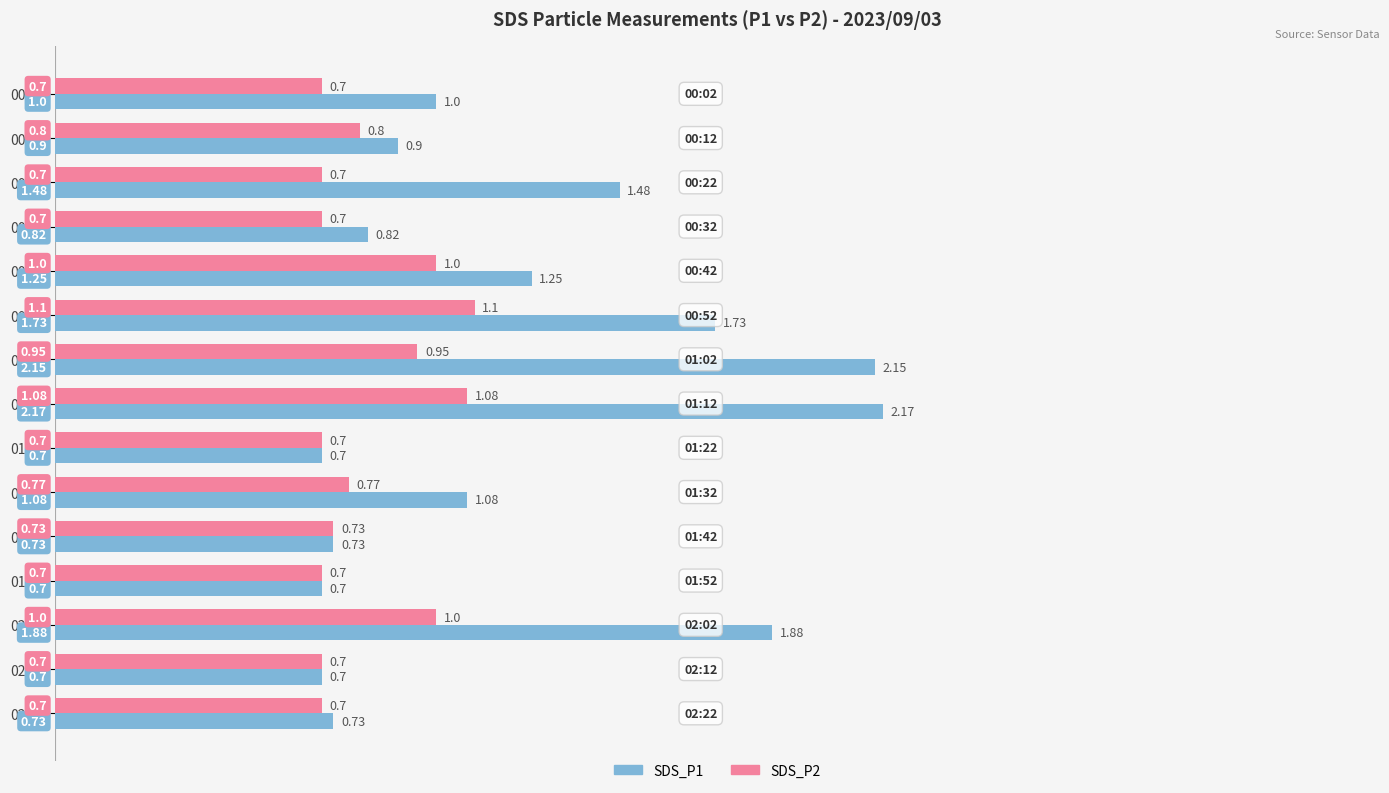

What is the smallest value displayed?

0.7